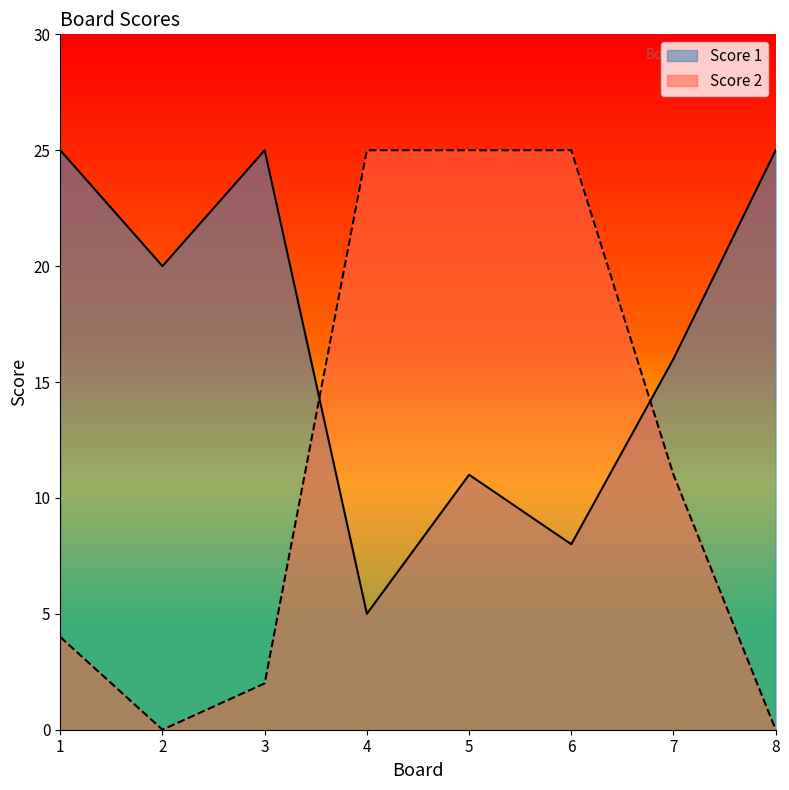

List the series in order of their peak value, lowest first.

Score 1, Score 2